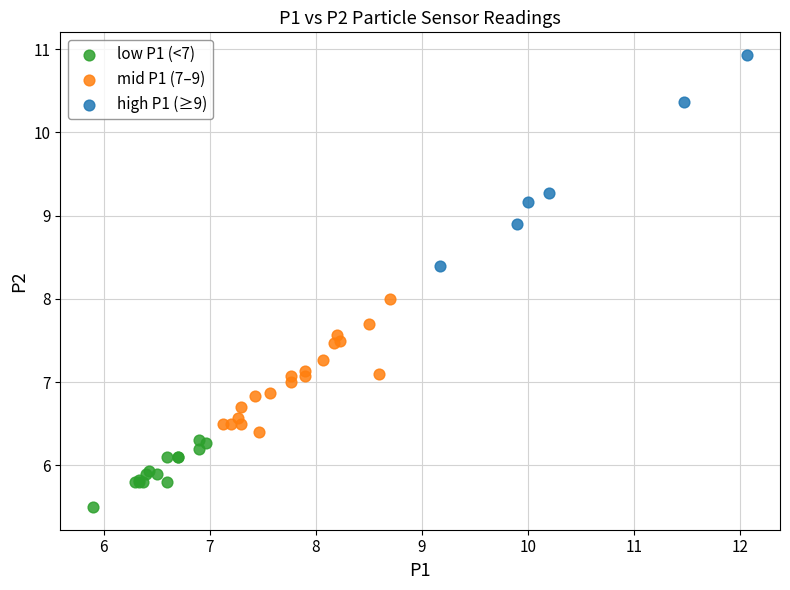

Which series contains the highest Y value?

high P1 (≥9)